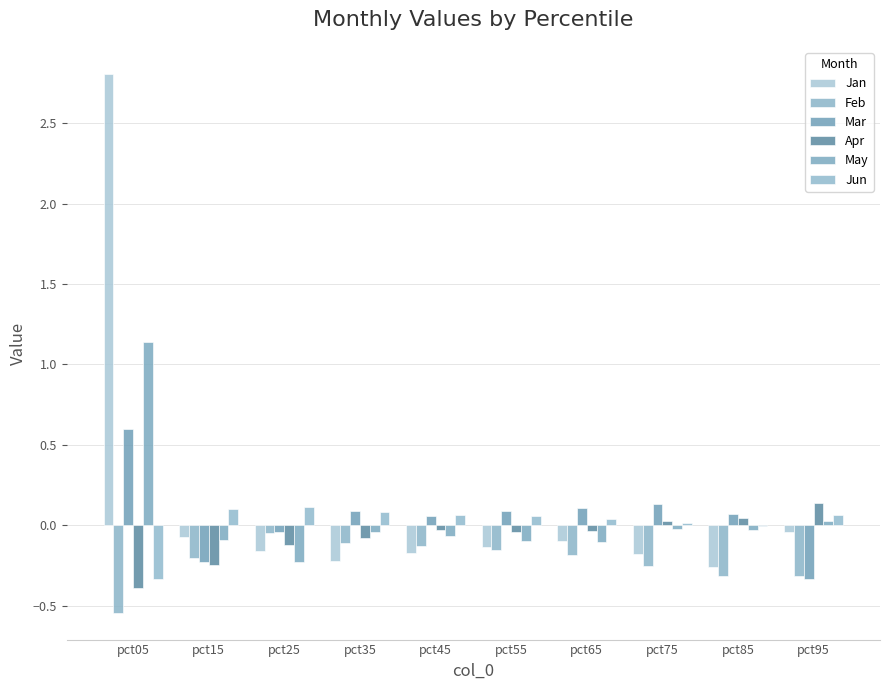

Count the number of categories in the chart.

10